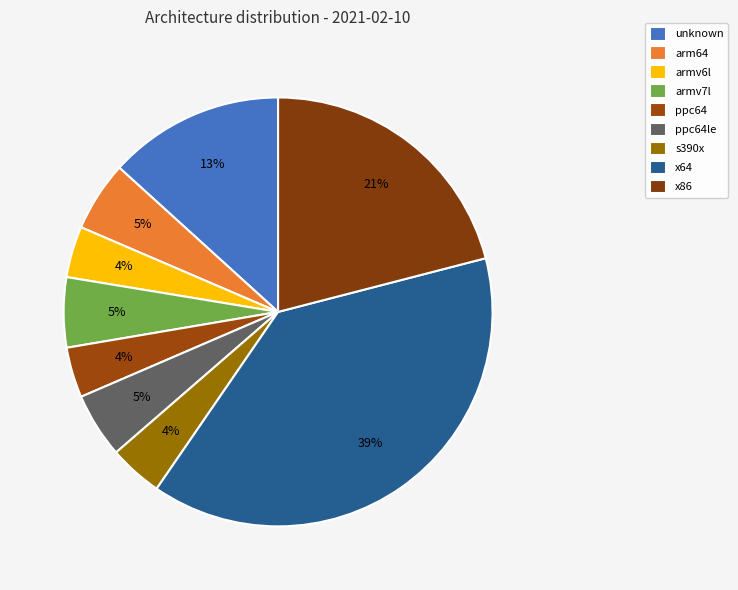

How many slices are in this pie chart?

9